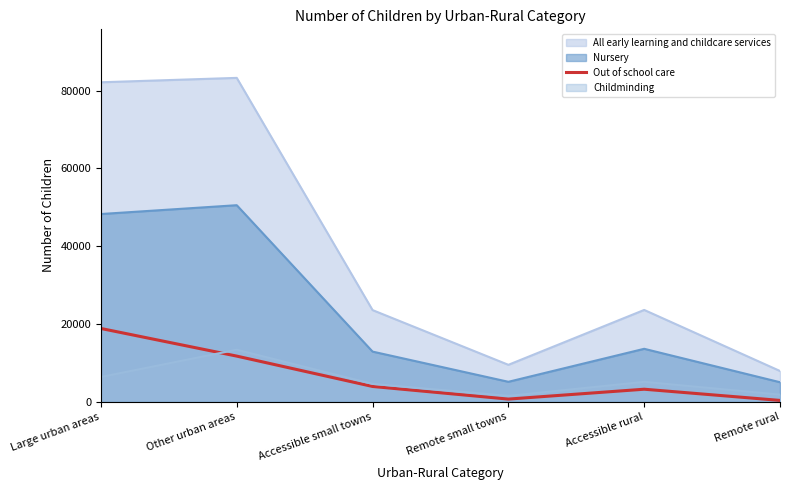

True or false: All early learning and childcare services has a value of 23570 at Accessible rural.

True